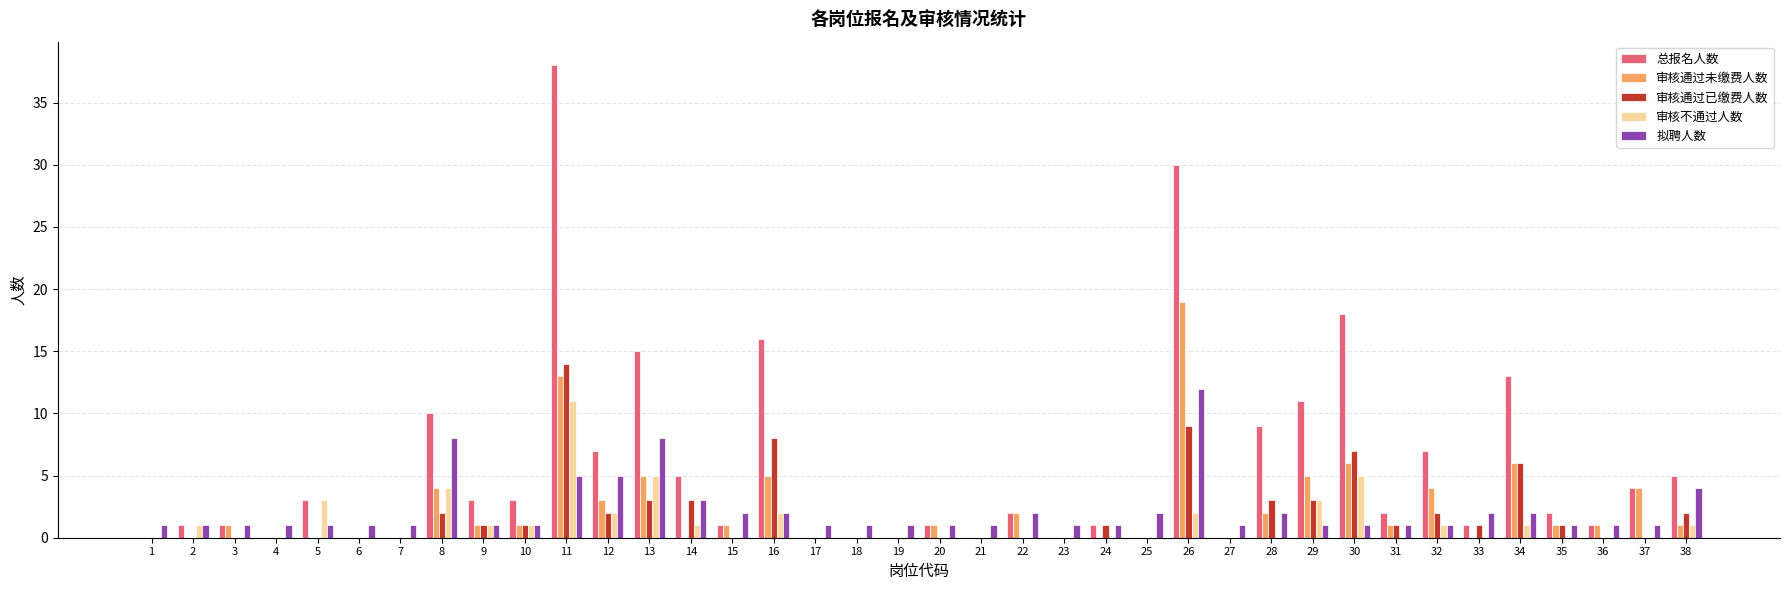

At which category is the sum across all series the highest?

11